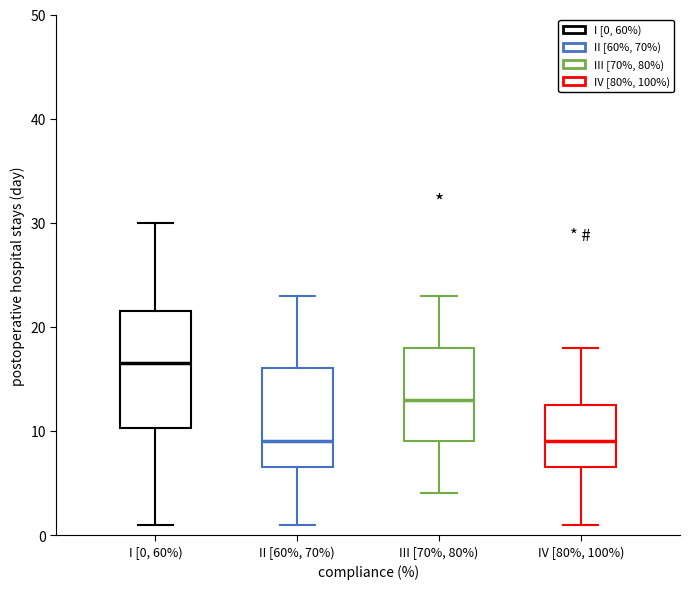

Where is the lower edge of the box for IV [80%, 100%) on the y-axis? The values are not printed on the chart, so give them approximately, as read against the axis.

7